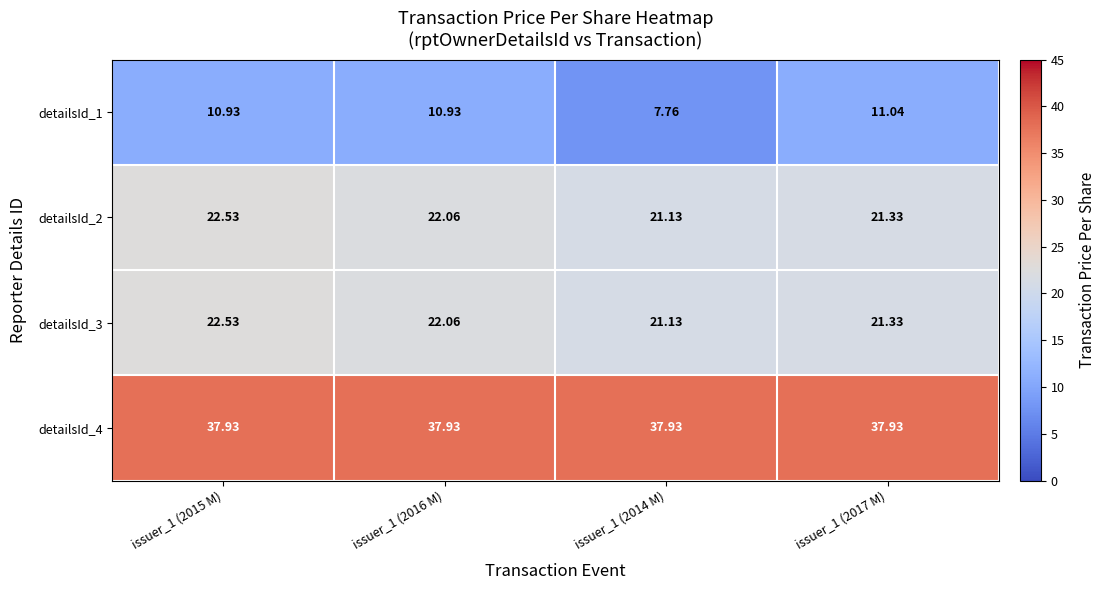

Count the number of data series in this chart.

4